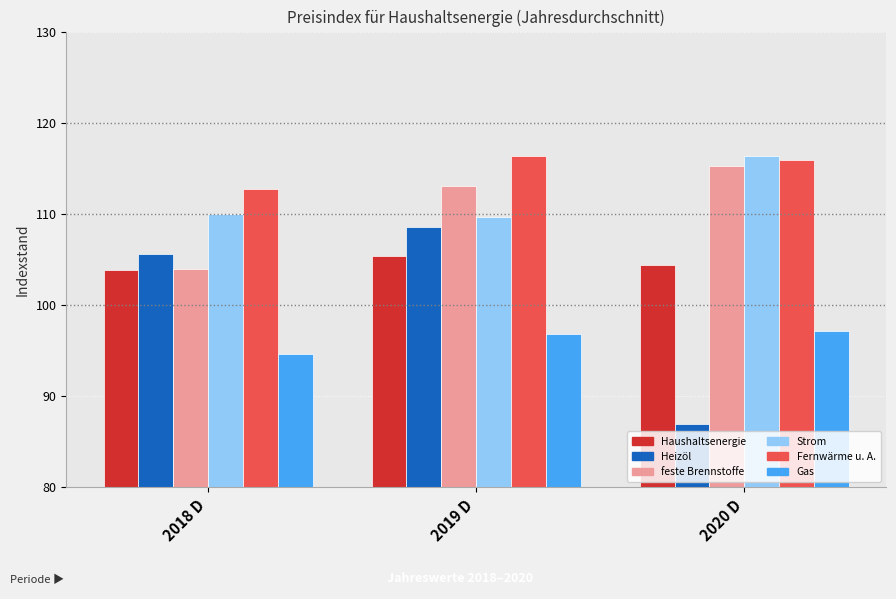

What position from the left is 2020 D?

3